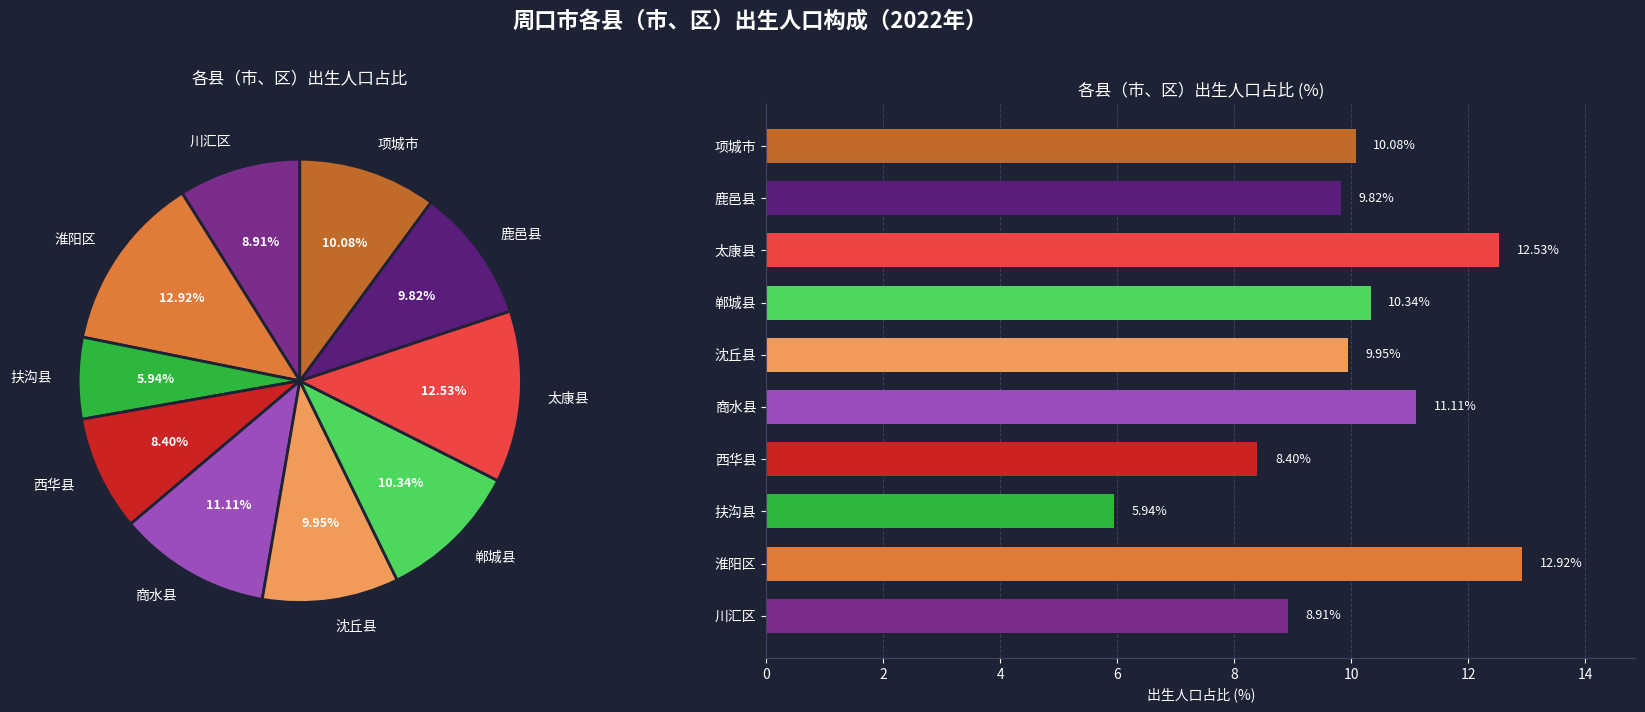

Rank the categories by value from highest to lowest.

淮阳区, 太康县, 商水县, 郸城县, 项城市, 沈丘县, 鹿邑县, 川汇区, 西华县, 扶沟县